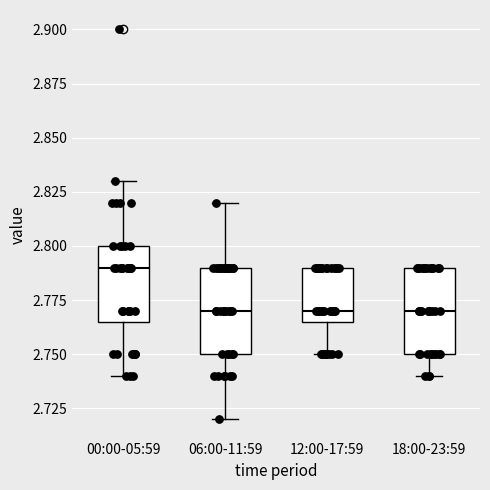

Reading left to right, transcribe this box plot: for each box, give where its median line is, the range the box spans, and where its two whiskers end, as read against the y-axis. The values are not printed on the chart, so give them approximately, as read against the axis.

00:00-05:59: median 2.790, box 2.765 to 2.800, whiskers 2.740 to 2.830
06:00-11:59: median 2.770, box 2.750 to 2.790, whiskers 2.720 to 2.820
12:00-17:59: median 2.770, box 2.765 to 2.790, whiskers 2.750 to 2.790
18:00-23:59: median 2.770, box 2.750 to 2.790, whiskers 2.740 to 2.790